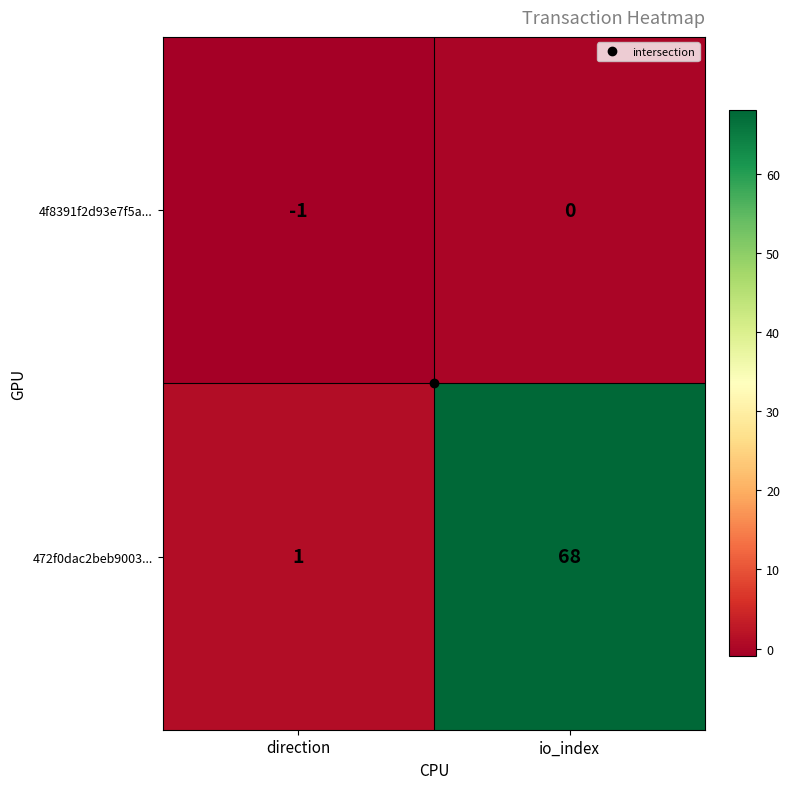

What is the sum of all 472f0dac2beb9003... values?

69